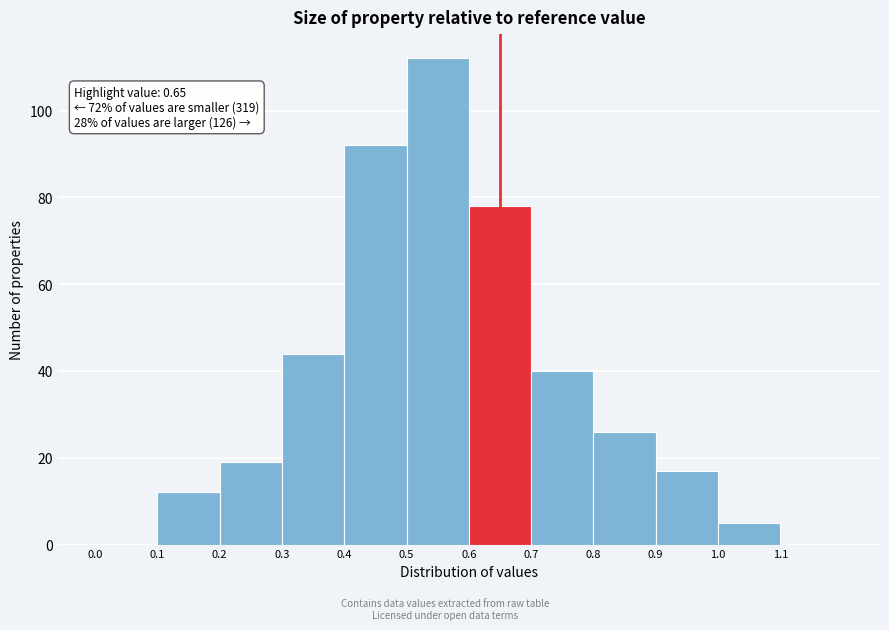

Over which range of the x-axis is the bar tallest?

0.5 to 0.6